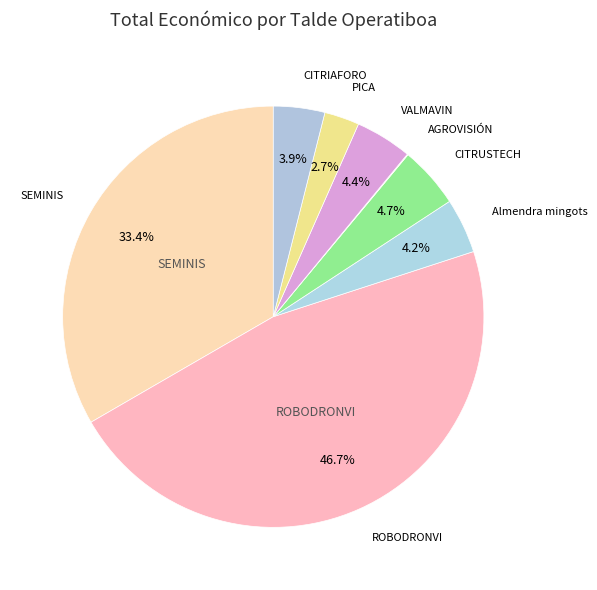

Count the number of slices in the pie.

8